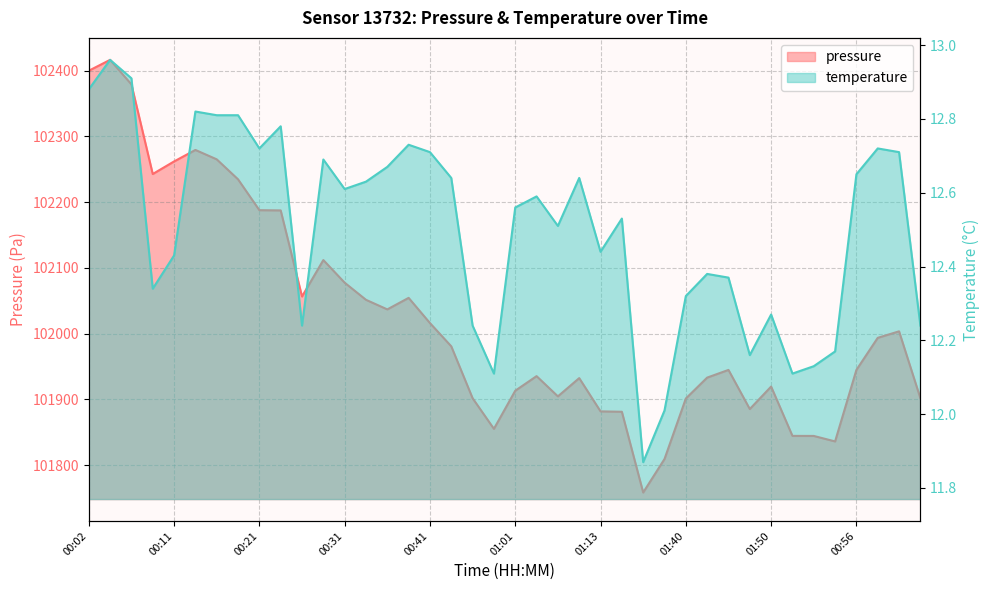

Is the value of temperature at 01:27 greater than the value of pressure at 01:05?

No